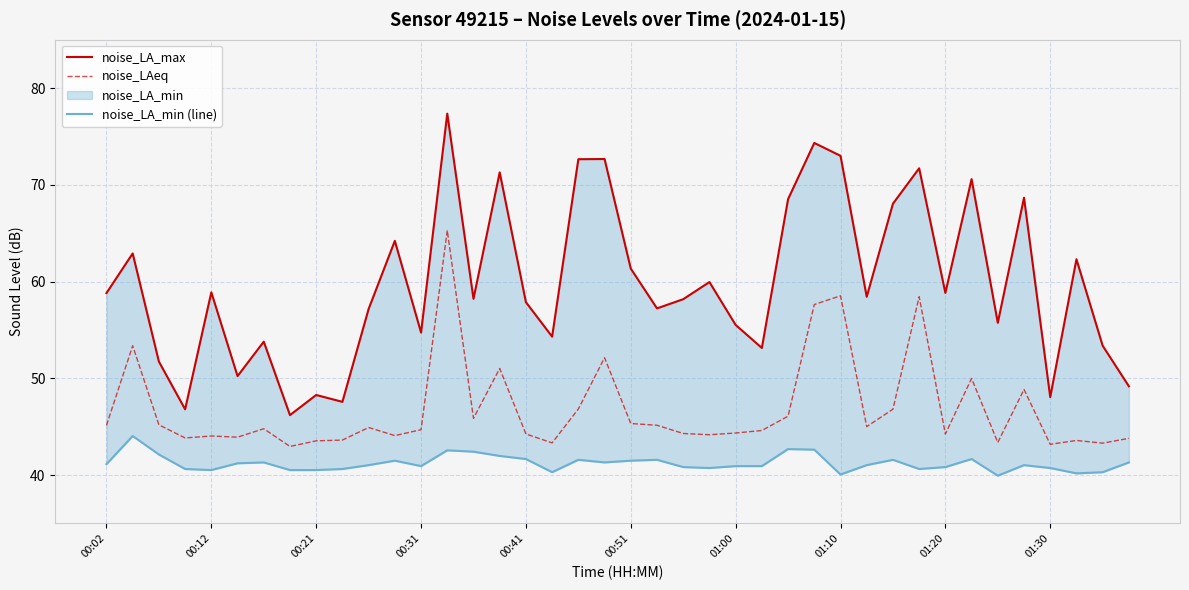

True or false: noise_LA_max has more than 0 points higher than both neighbors.

True